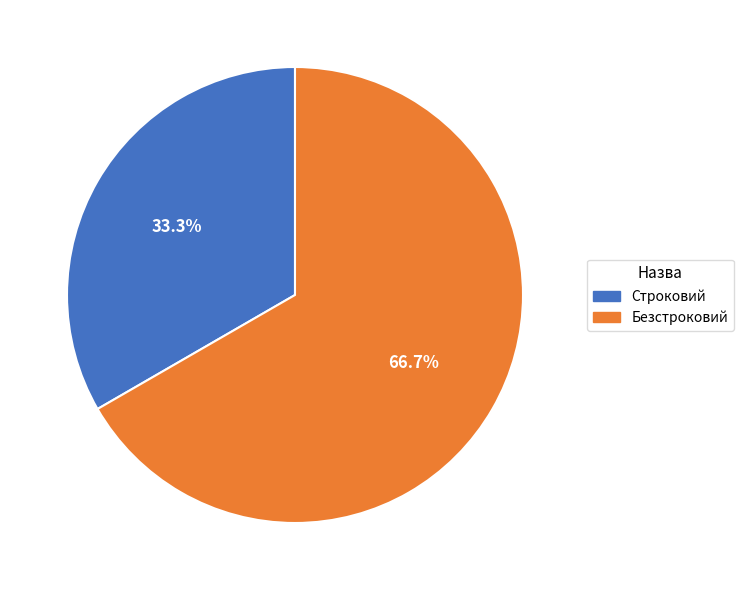

Rank the categories by value from lowest to highest.

Строковий, Безстроковий